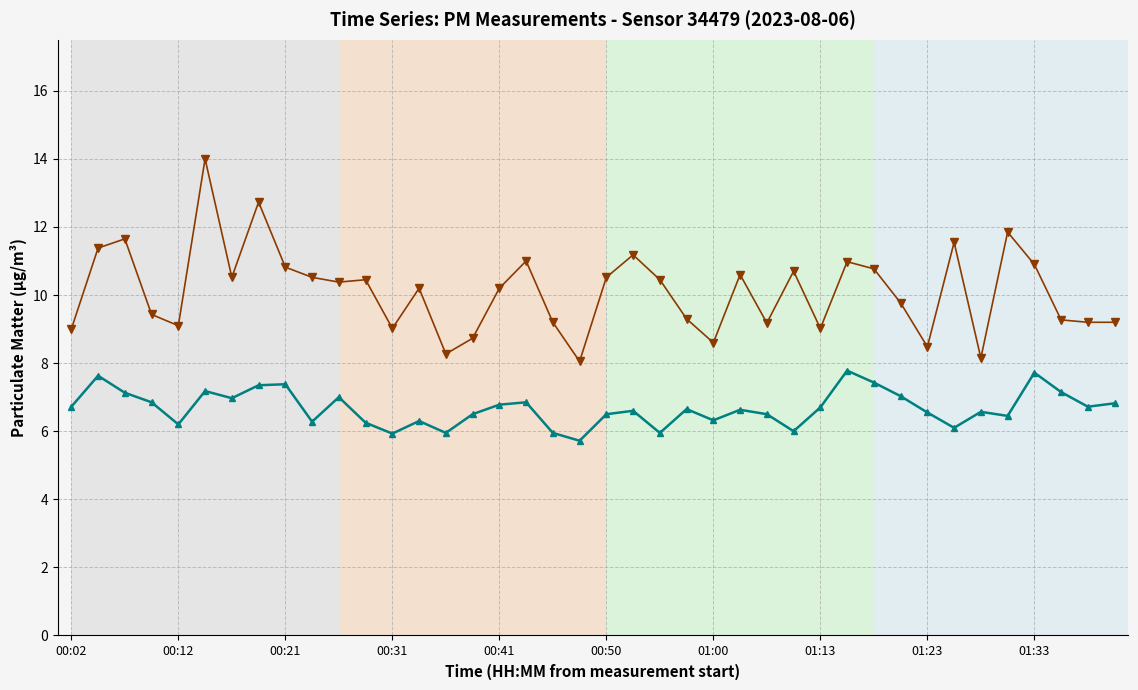

What is the greatest value displayed?

14.0